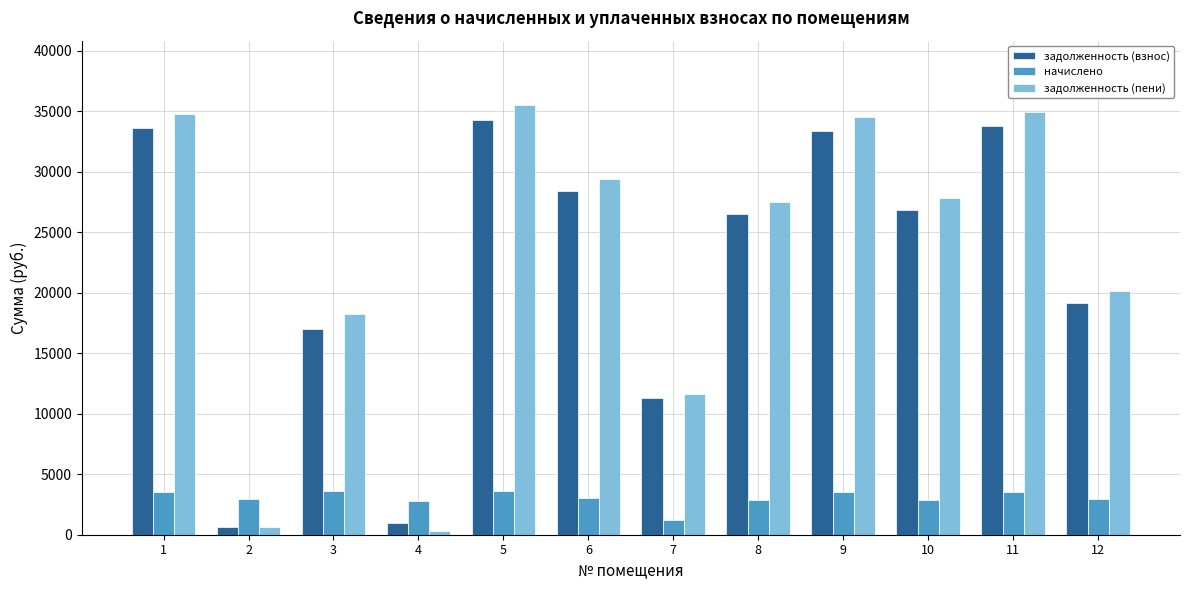

Which series has the largest total across all categories?

задолженность (пени)